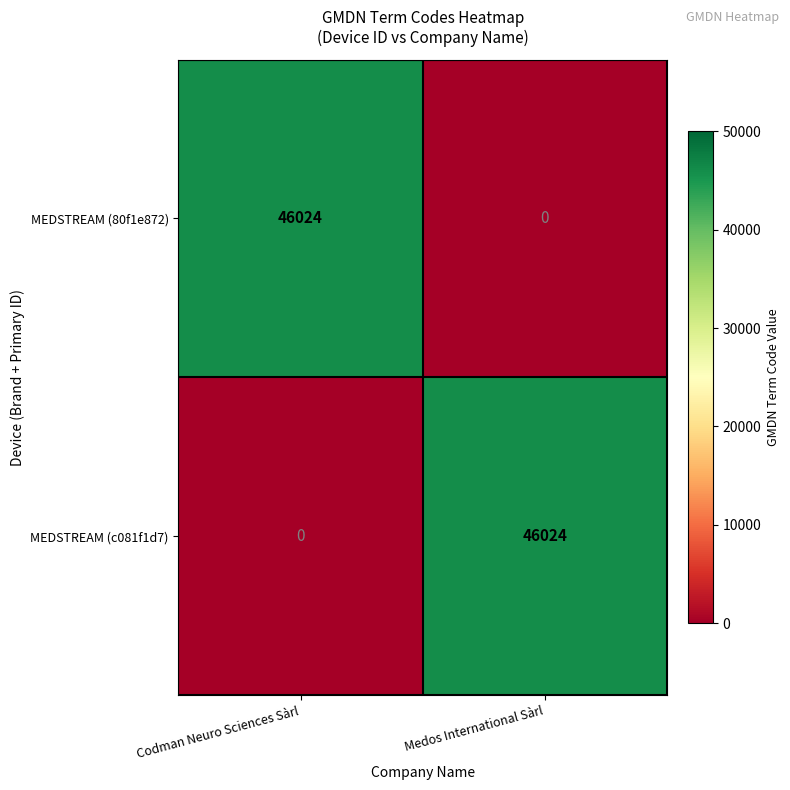

What is the total value across all series at Codman Neuro Sciences Sàrl?

46024